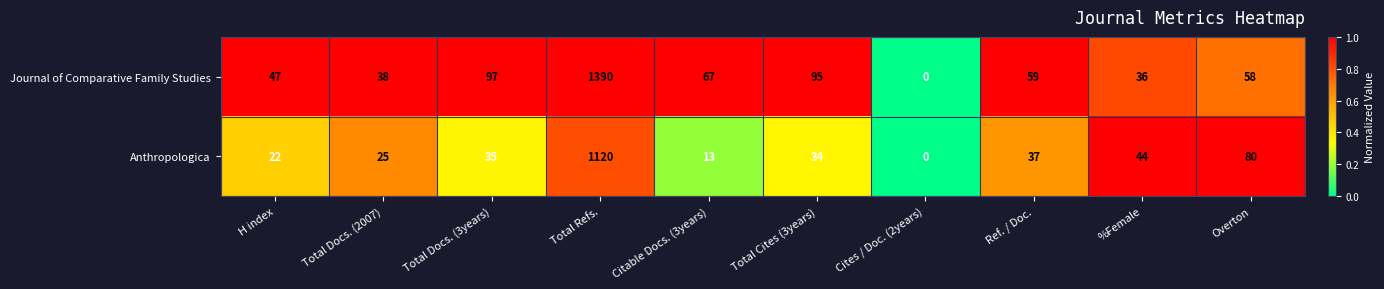

What is the total value across all series at Citable Docs. (3years)?

80